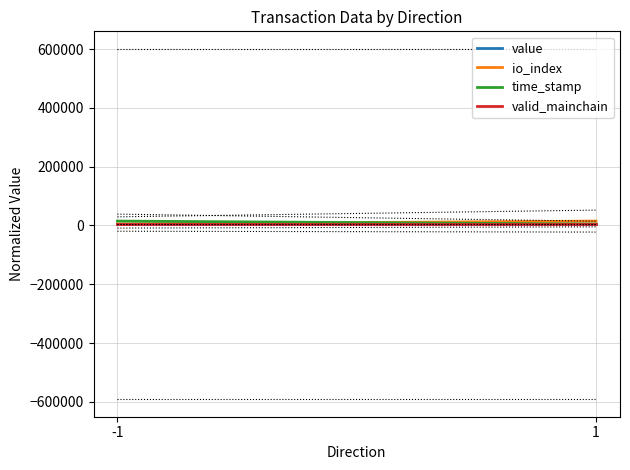

What is the maximum value shown in the chart?

15000